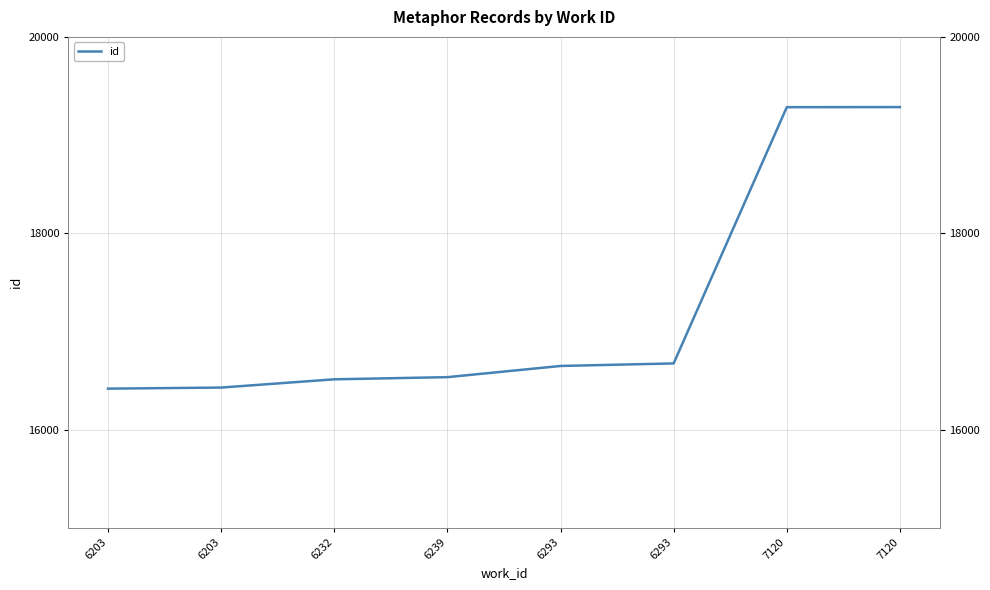

Reading left to right, extract all data points from this chart.

6203=16417	6203=16428	6232=16512	6239=16534	6293=16648	6293=16674	7120=19284	7120=19285